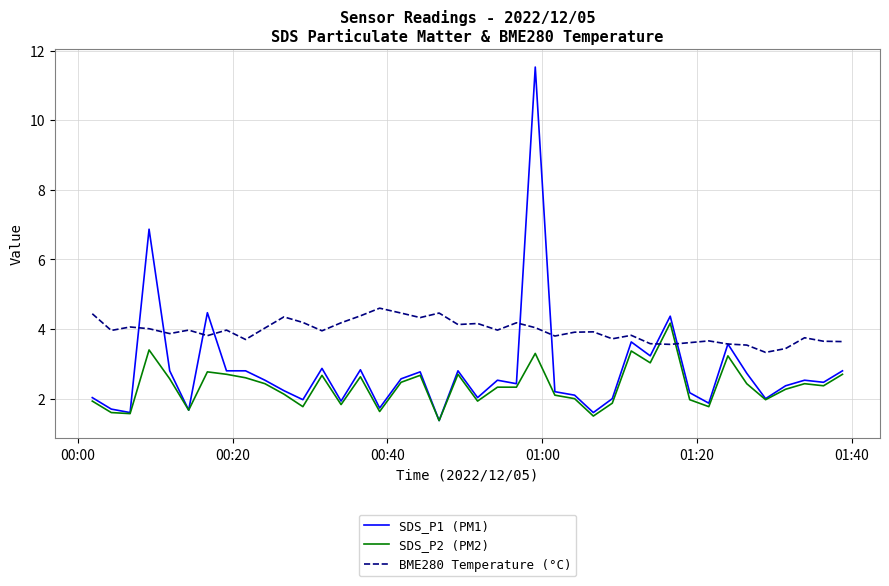

Rank the series by their average value, from lowest to highest.

SDS_P2 (PM2), SDS_P1 (PM1), BME280 Temperature (°C)